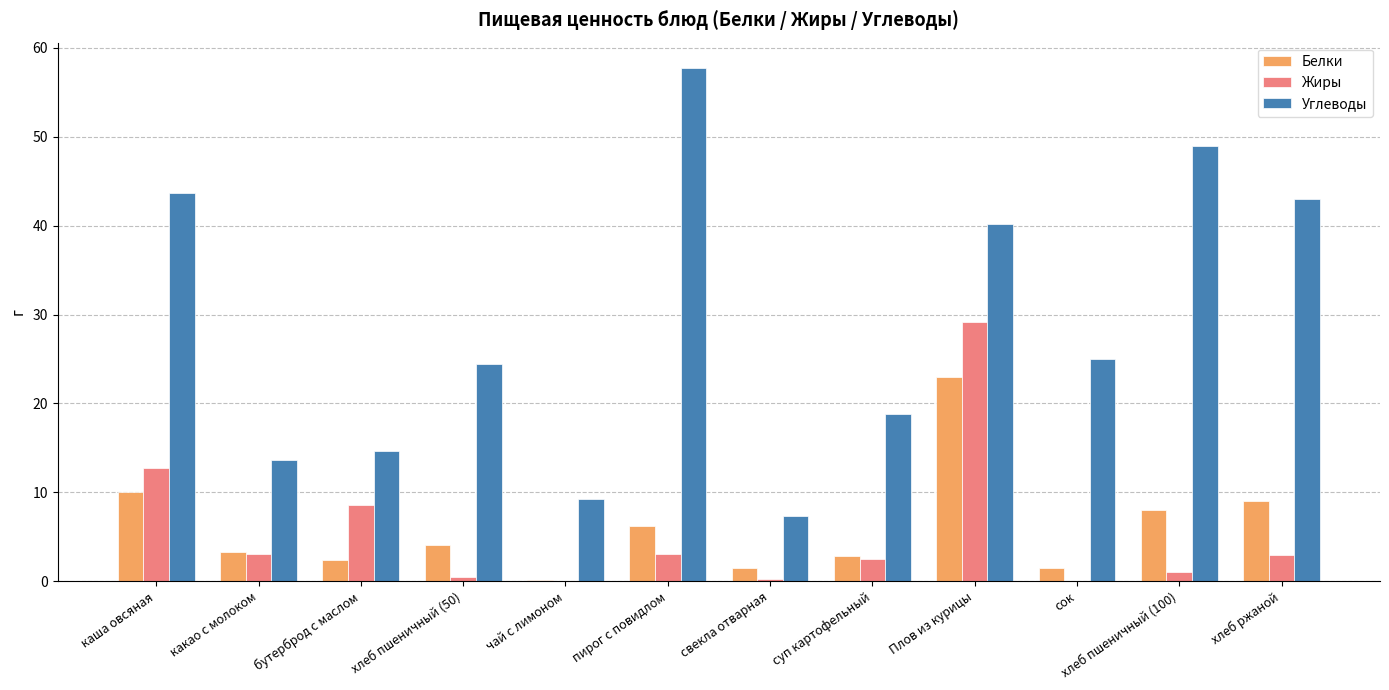

What is the total value across all series at пирог с повидлом?

67.0